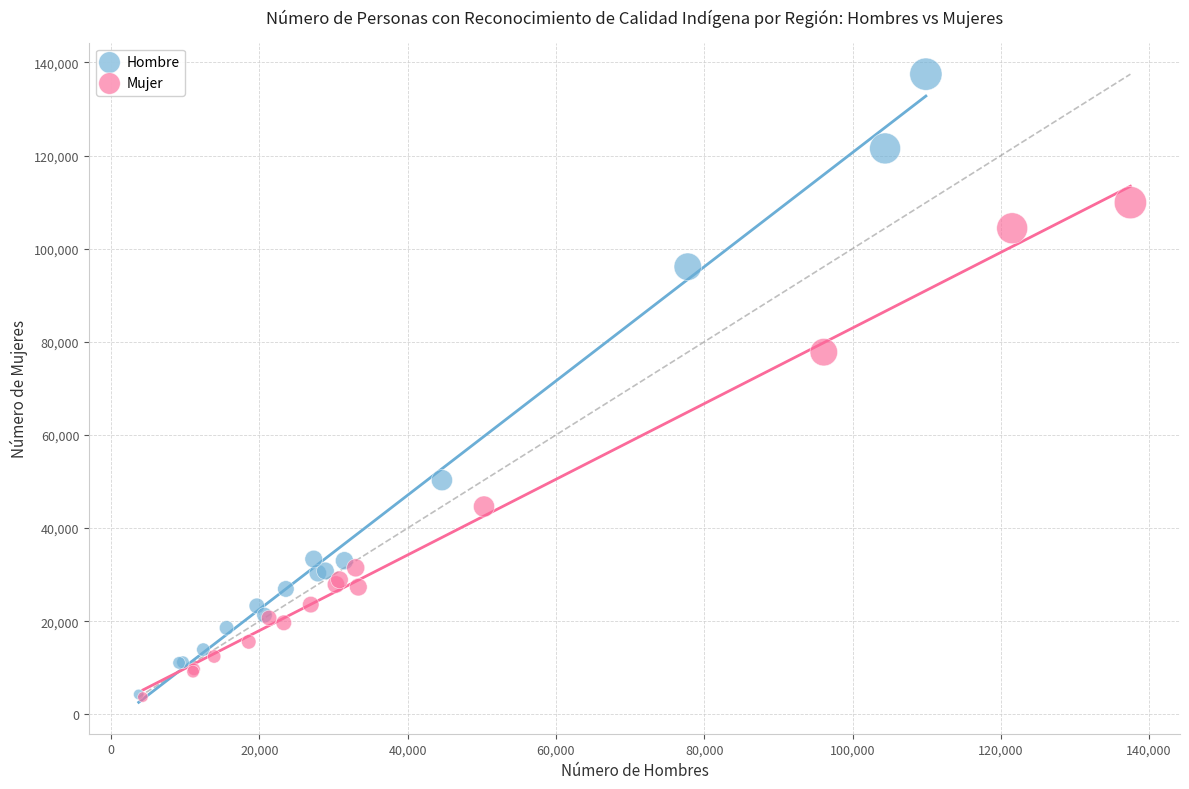

Which series reaches the maximum Y coordinate?

Hombre